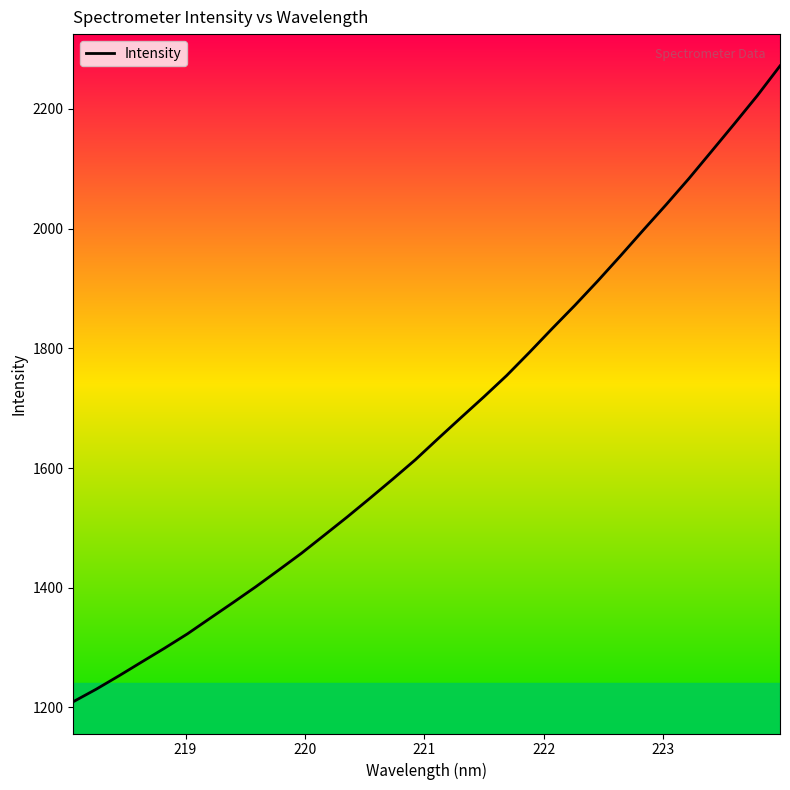

What is the greatest value displayed?

2272.0